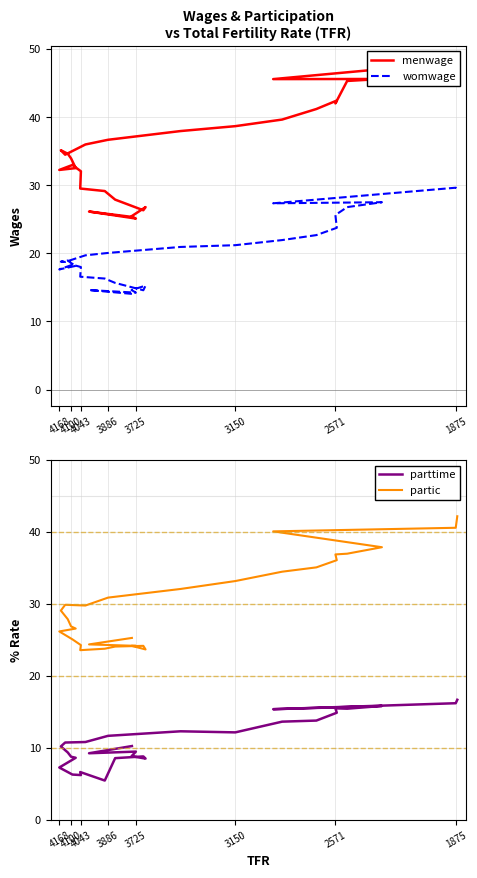

What are all the series names shown in the legend?

menwage, womwage, parttime, partic